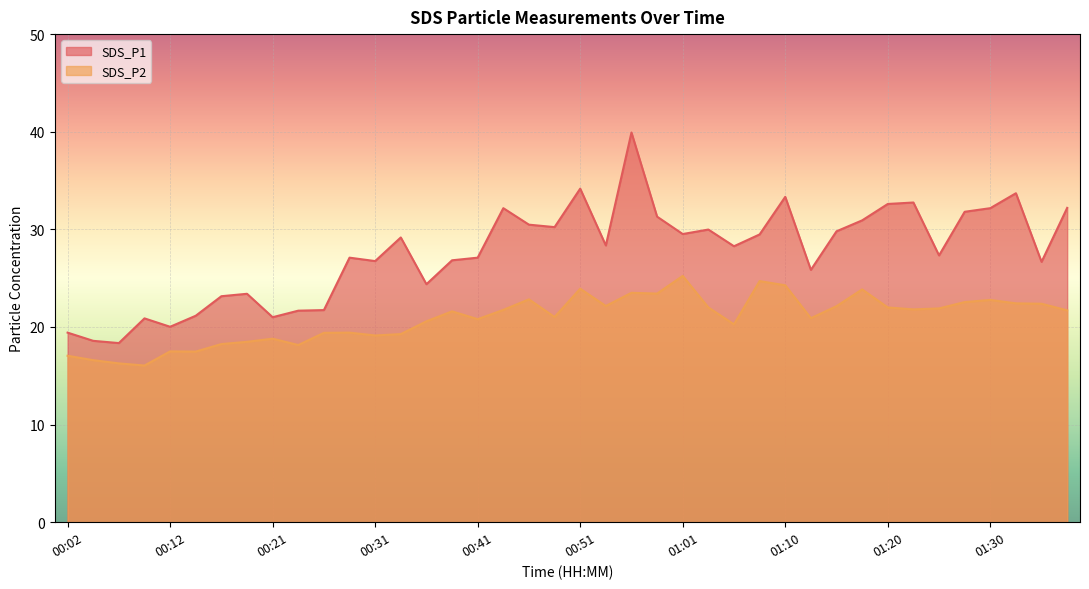

At which category is the sum across all series the highest?

00:56